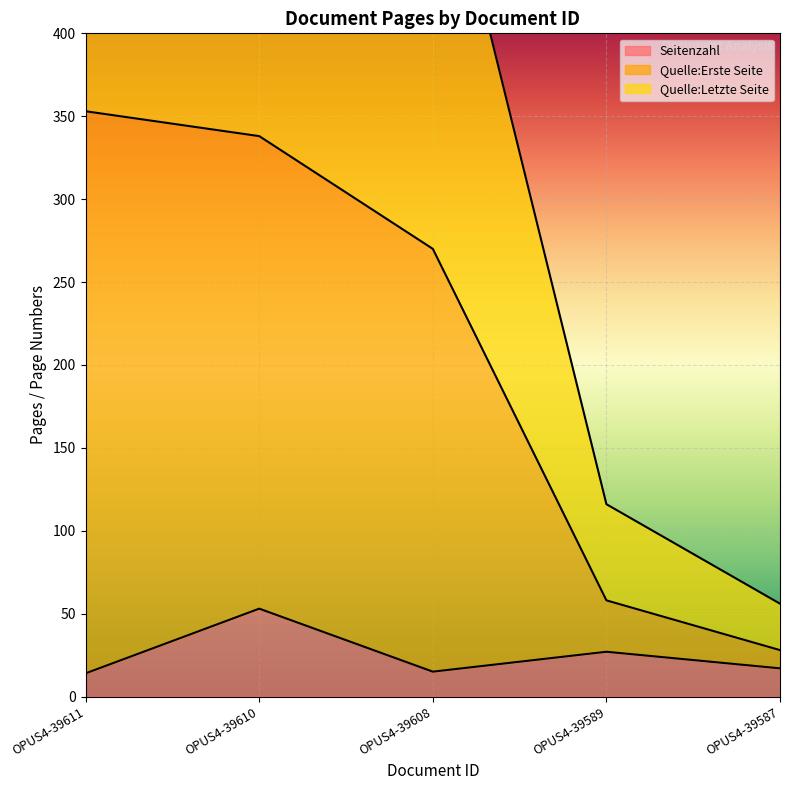

At OPUS4-39611, list the series in order from smallest to largest.

Seitenzahl, Quelle:Erste Seite, Quelle:Letzte Seite